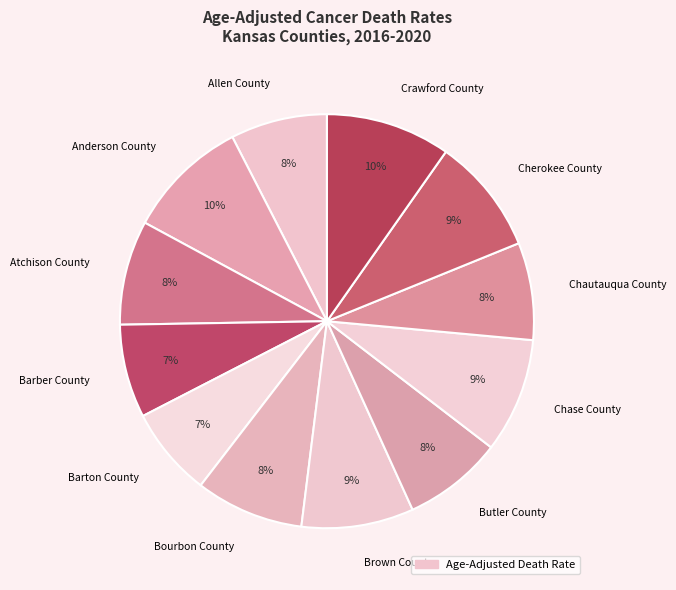

Is there any slice that represents more than half of the pie?

No